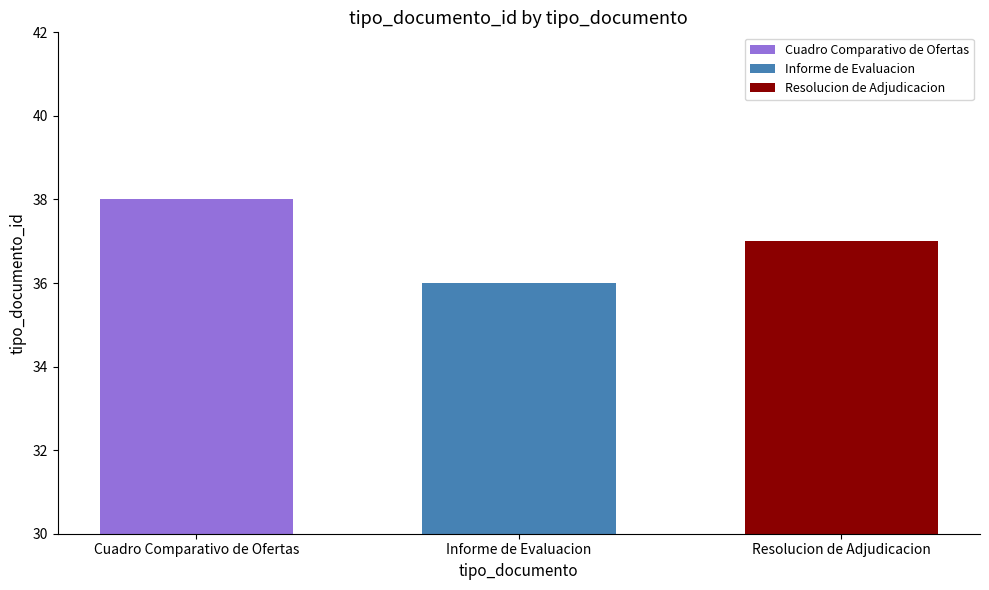

Which series has the largest range (max minus min)?

Cuadro Comparativo de Ofertas